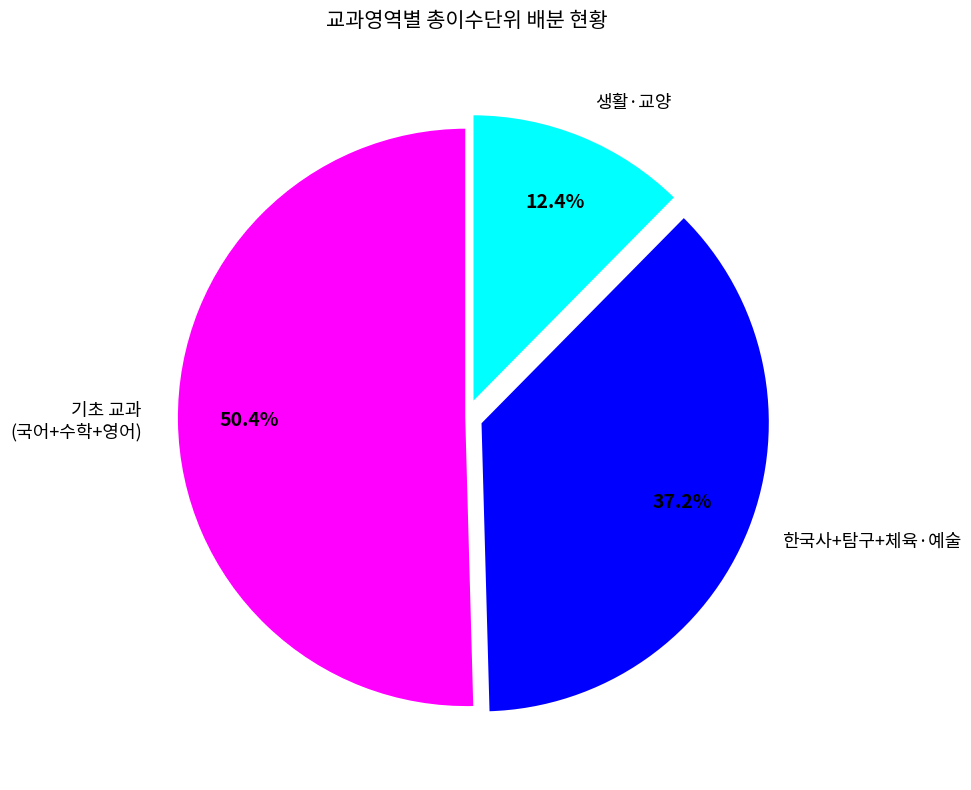

What percentage is NOT represented by 생활·교양?

87.6%